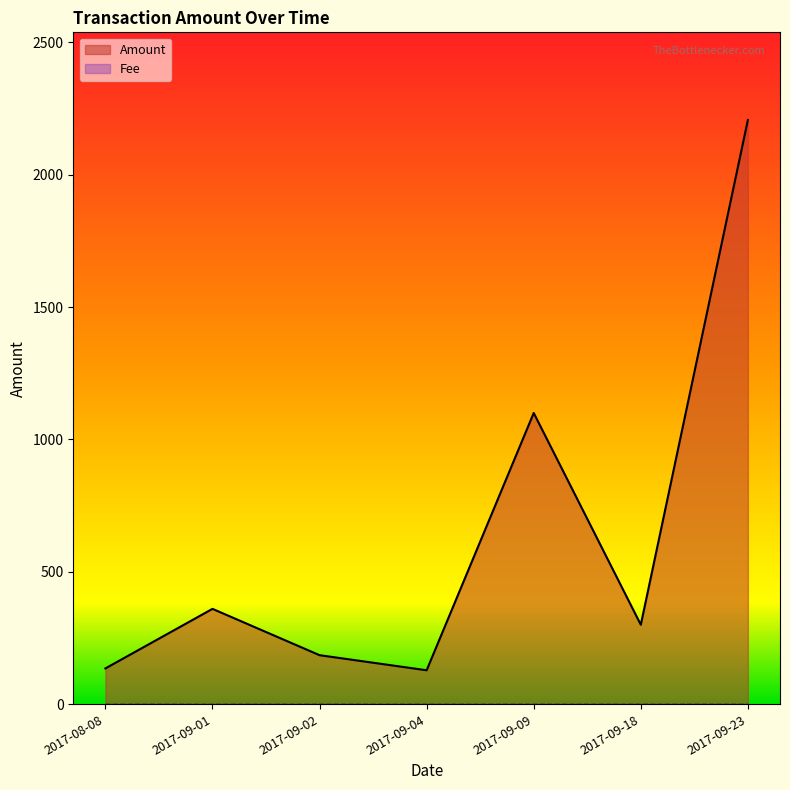

What is the sum of all values?

4415